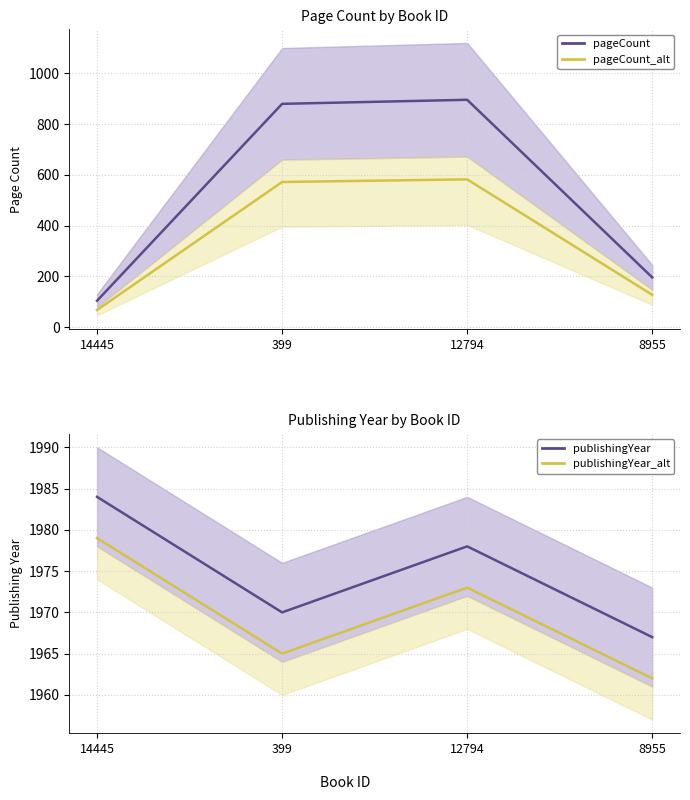

What is the lowest value of the publishingYear_alt series?

1962.0